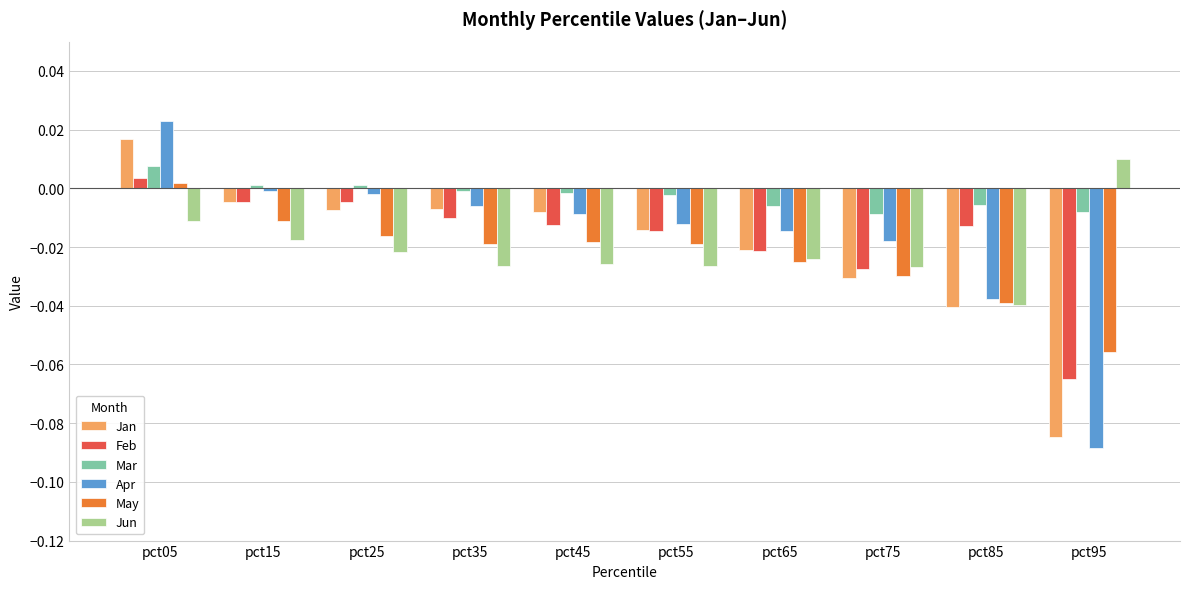

How many values in Feb are above zero?

1